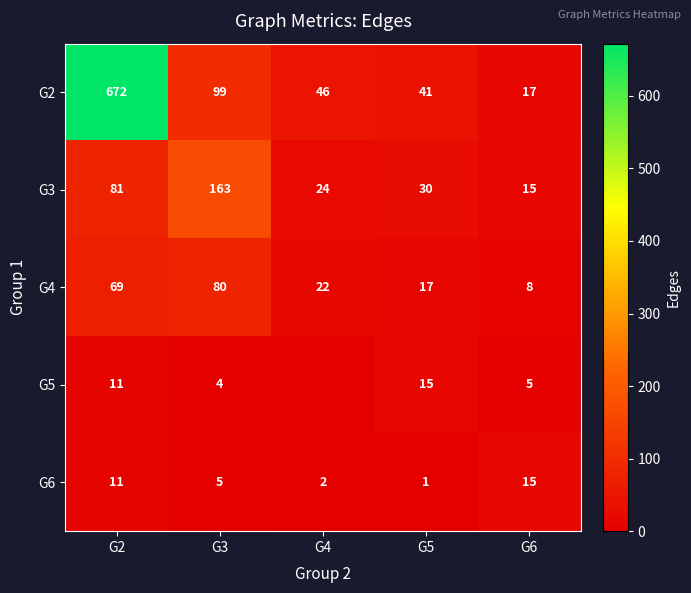

What is the average value of the G6 series?

7